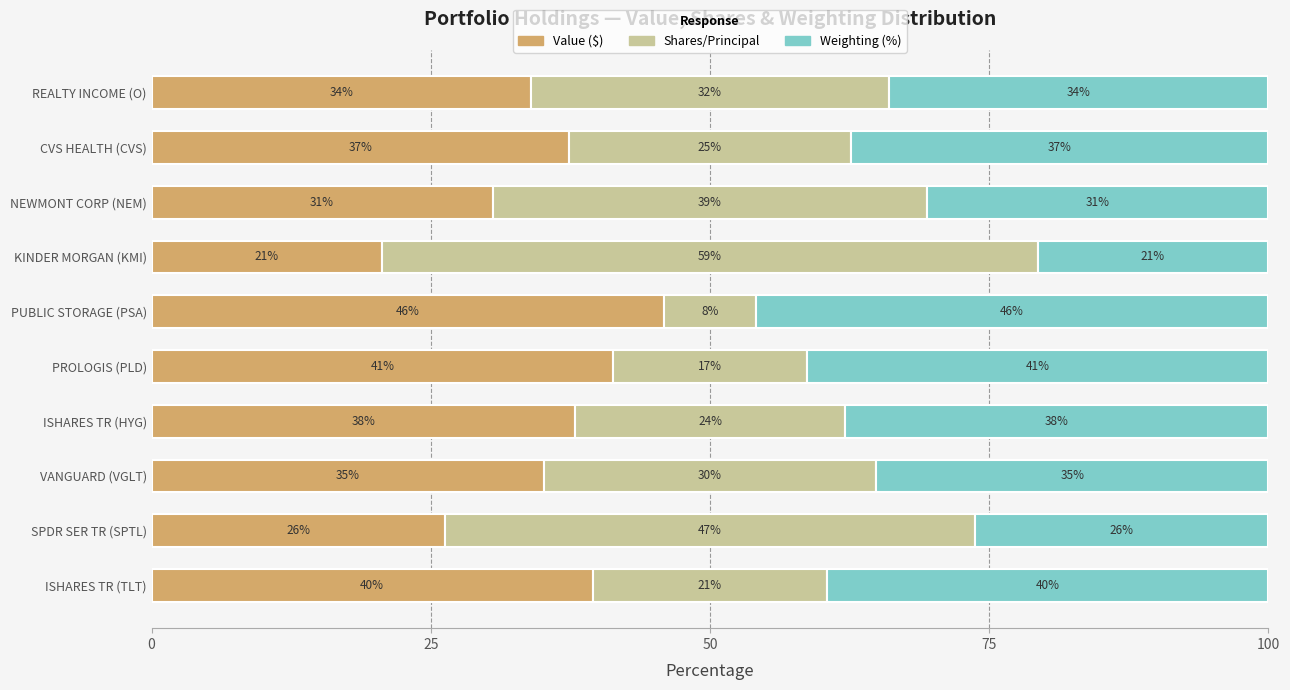

What are all the series names shown in the legend?

Value ($), Shares/Principal, Weighting (%)